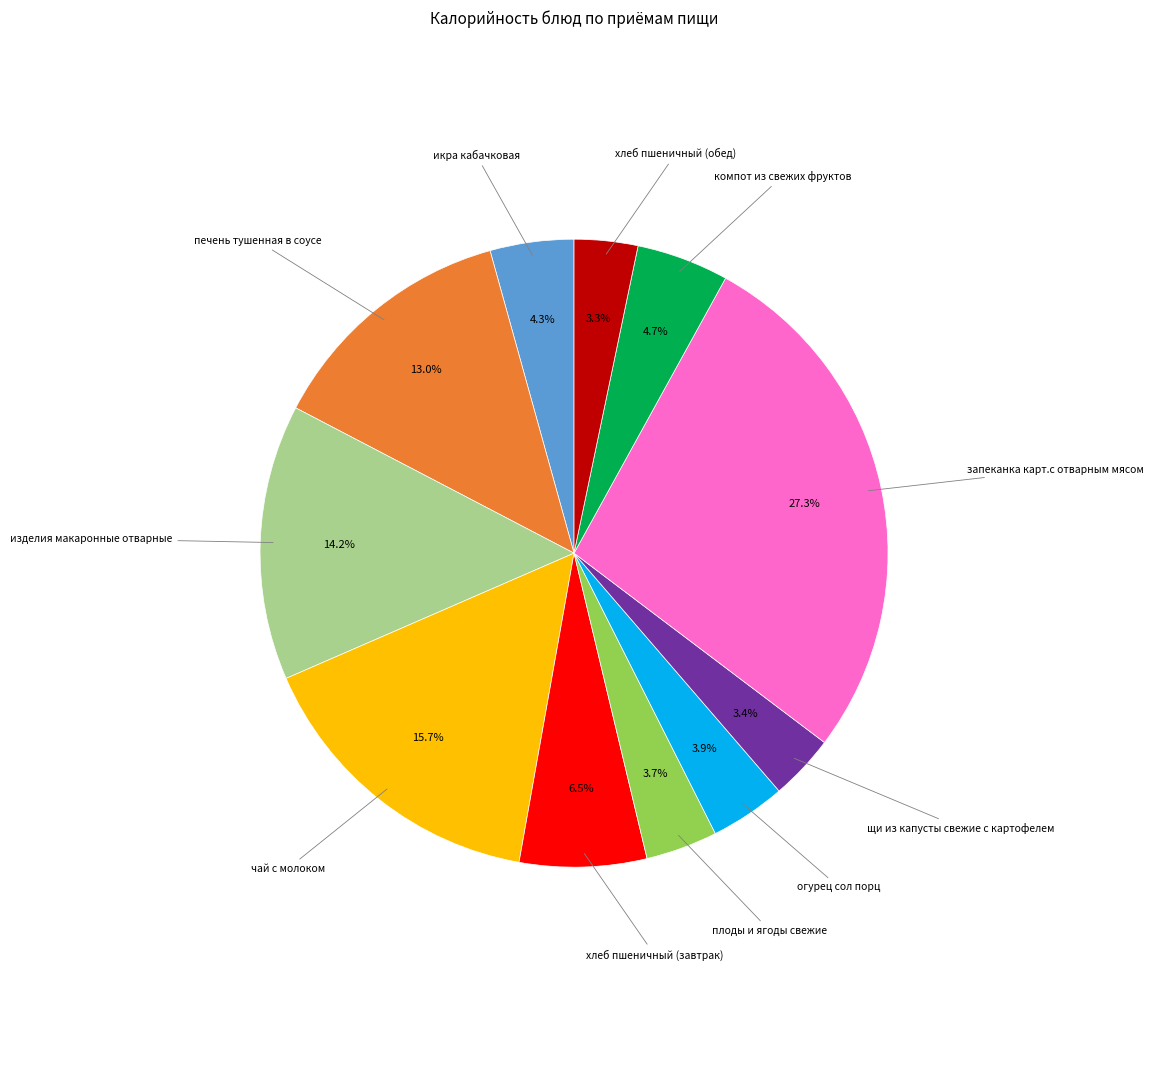

Does any single category account for the majority?

No